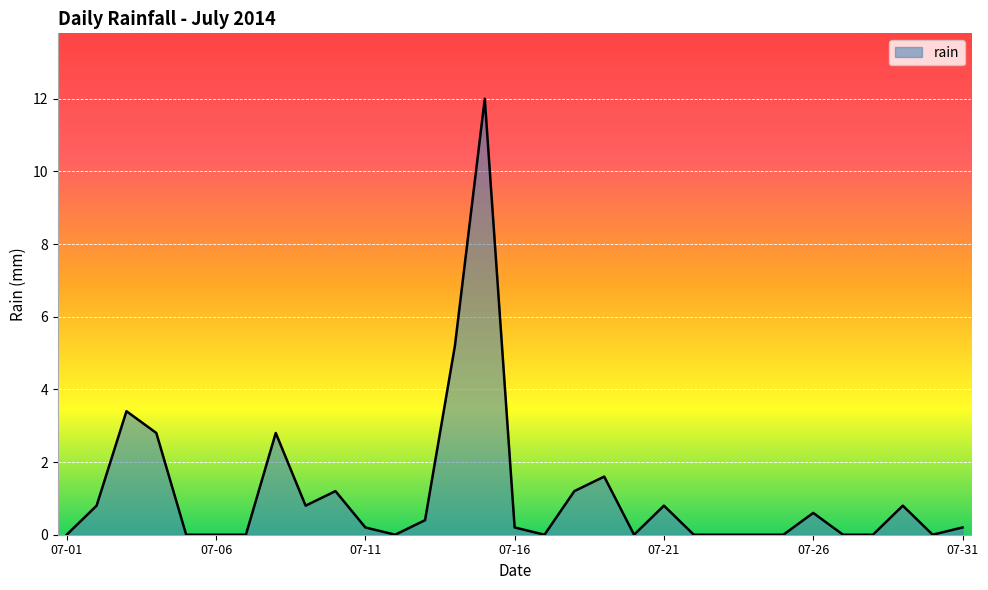

What is the difference between the second highest and second lowest values?

5.2